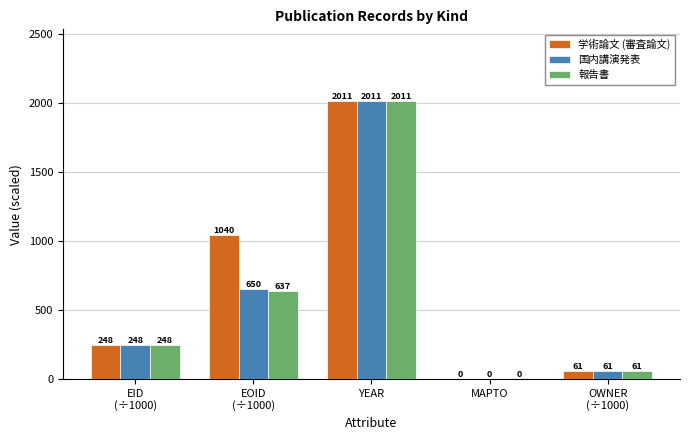

The 報告書 series shows 3360.2 at YEAR. True or false?

False